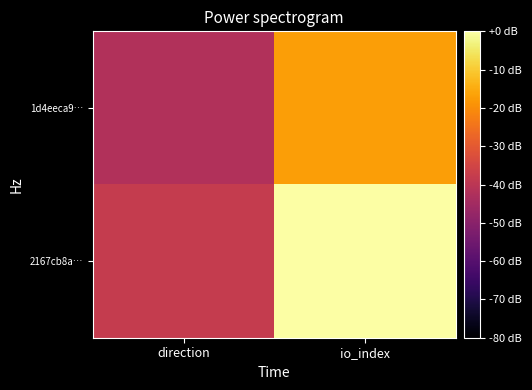

How many distinct data groups are displayed?

2